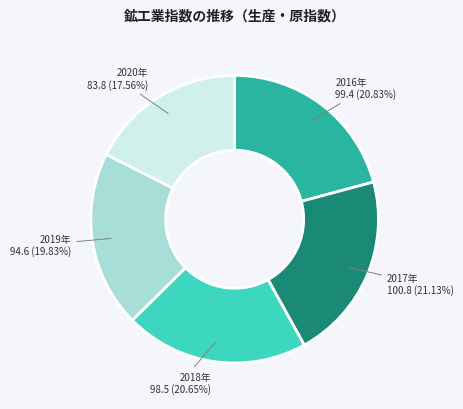

Does any single category account for the majority?

No